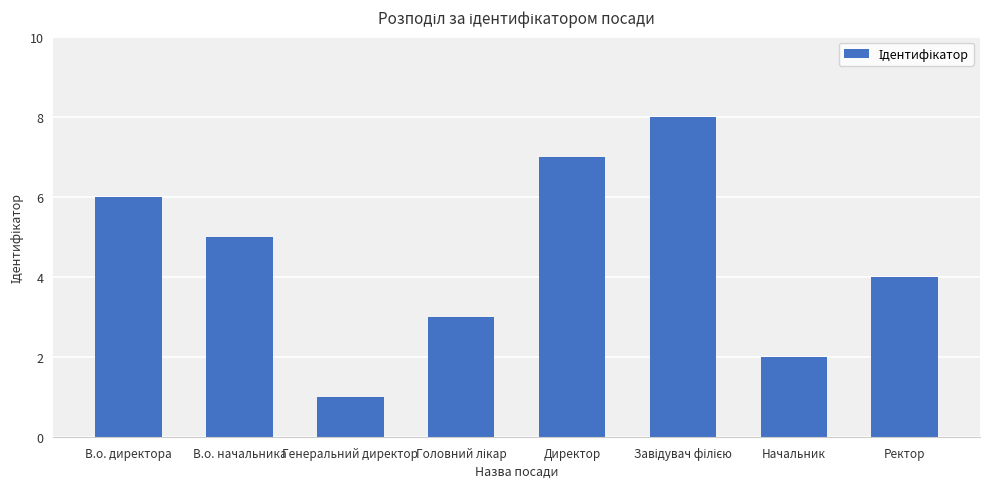

What is the greatest value displayed?

8